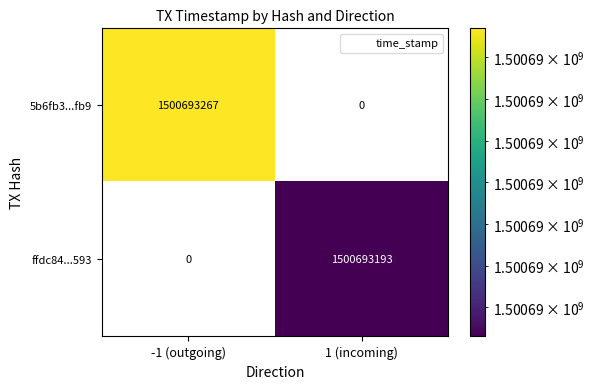

What is the difference between the maximum and minimum values in the ffdc84...593 series?

1500693193